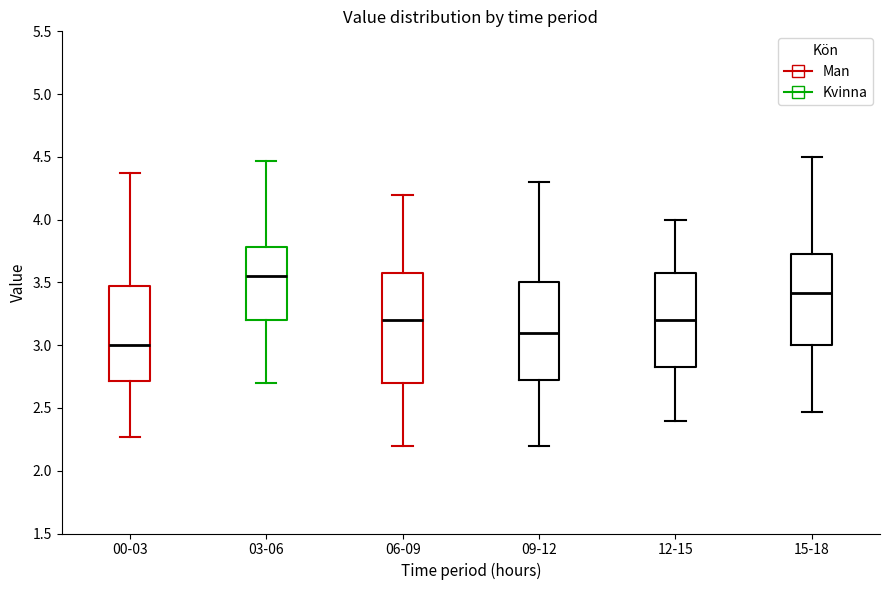

Which box is the tallest, from its lower edge to its upper edge?

06-09